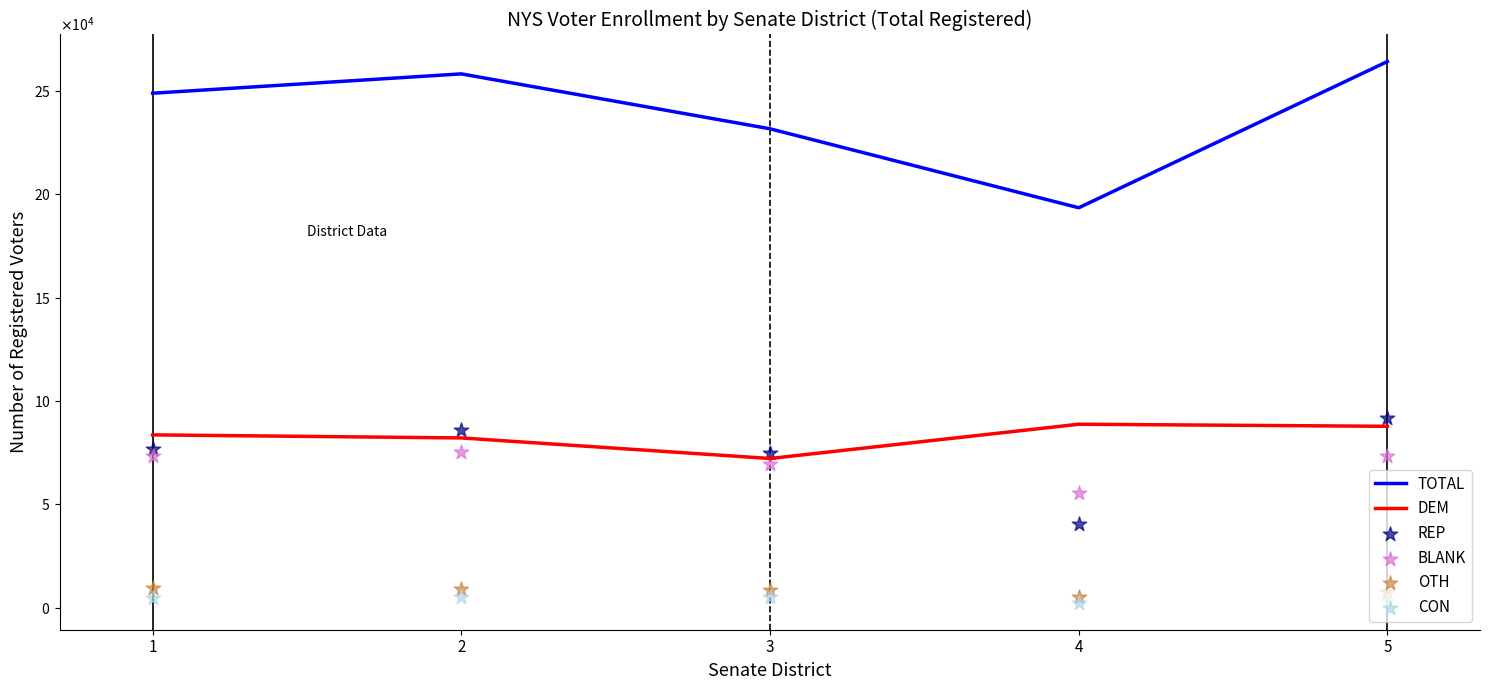

Which series has the largest total across all categories?

TOTAL